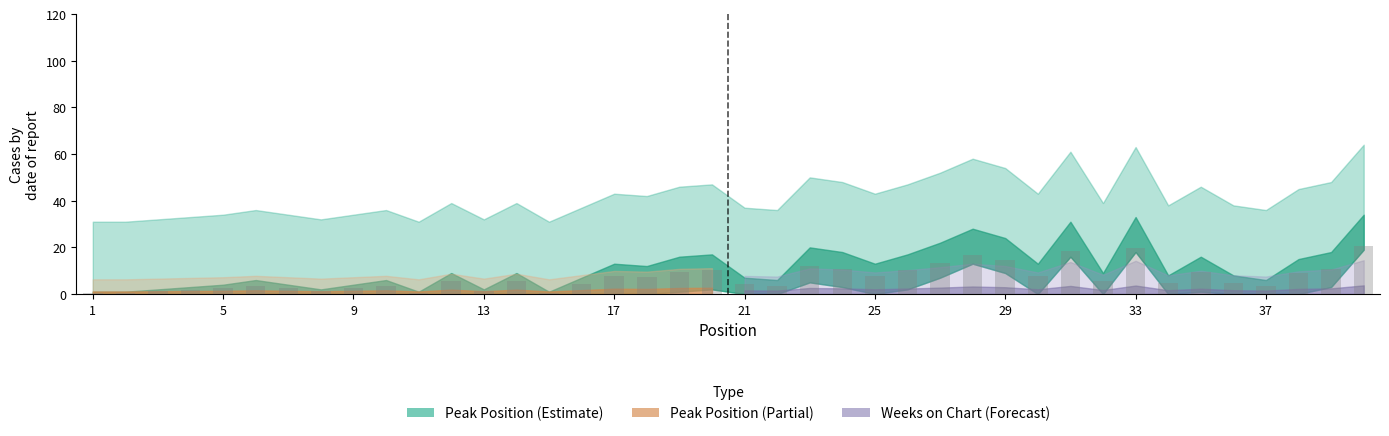

What is the sum of all values?

279.6